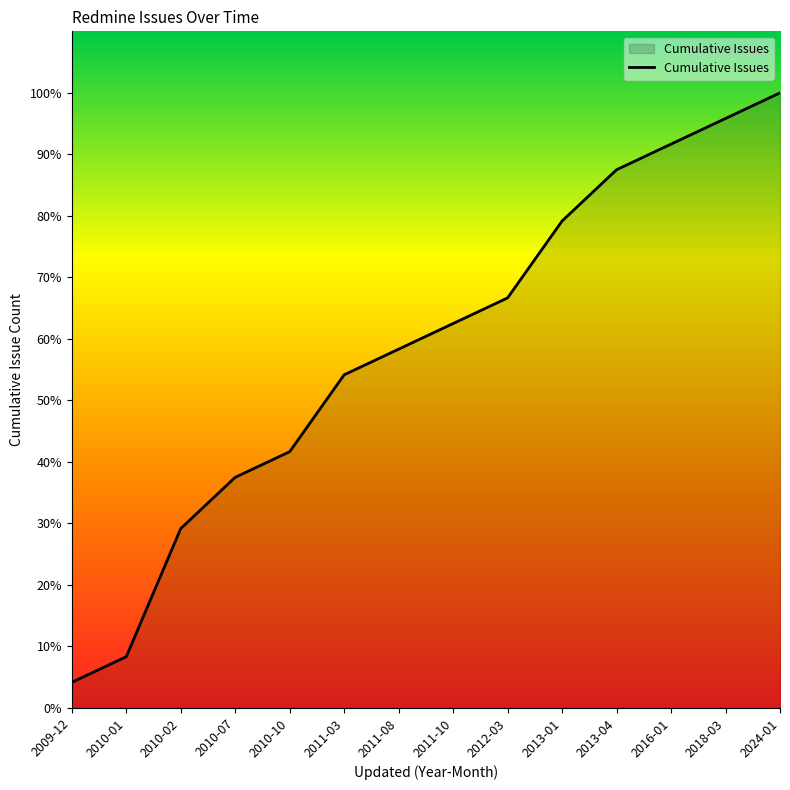

What is the value of the 5th point from the left?

10